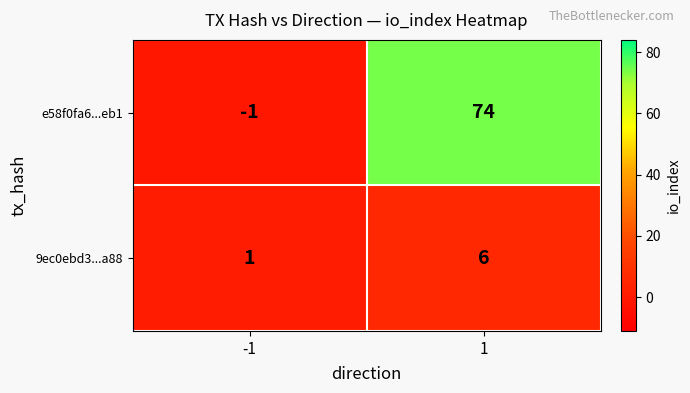

Reading right to left, transcribe all the data shown in this chart.

e58f0fa6...eb1: 74	-1
9ec0ebd3...a88: 6	1